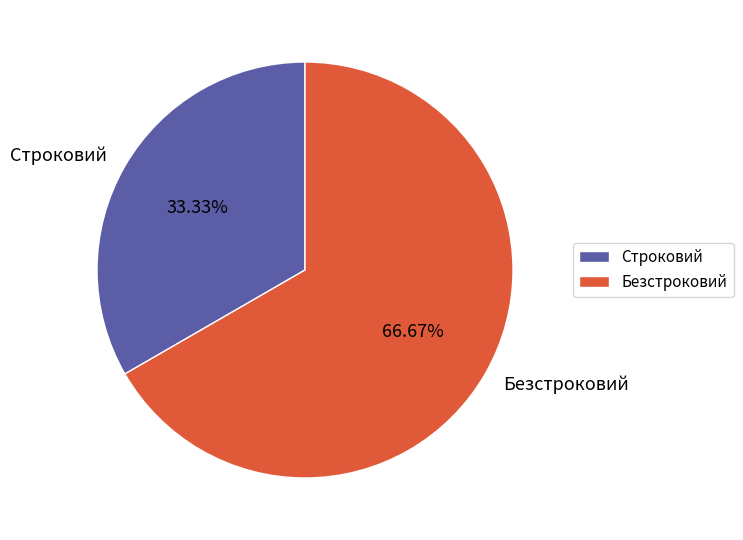

What percentage is the Безстроковий slice, to the nearest percent?

67%